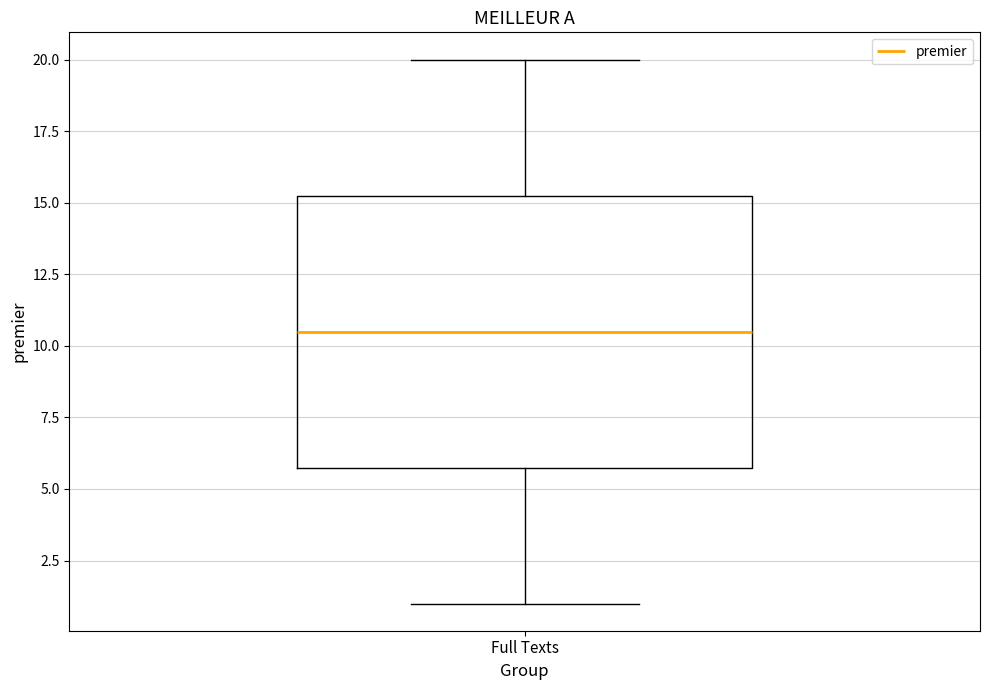

Transcribe this box plot: give where the median line is, the range the box spans, and where the two whiskers end, as read against the y-axis. The values are not printed on the chart, so give them approximately, as read against the axis.

median 10.5, box 6.0 to 15.5, whiskers 1.0 to 20.0